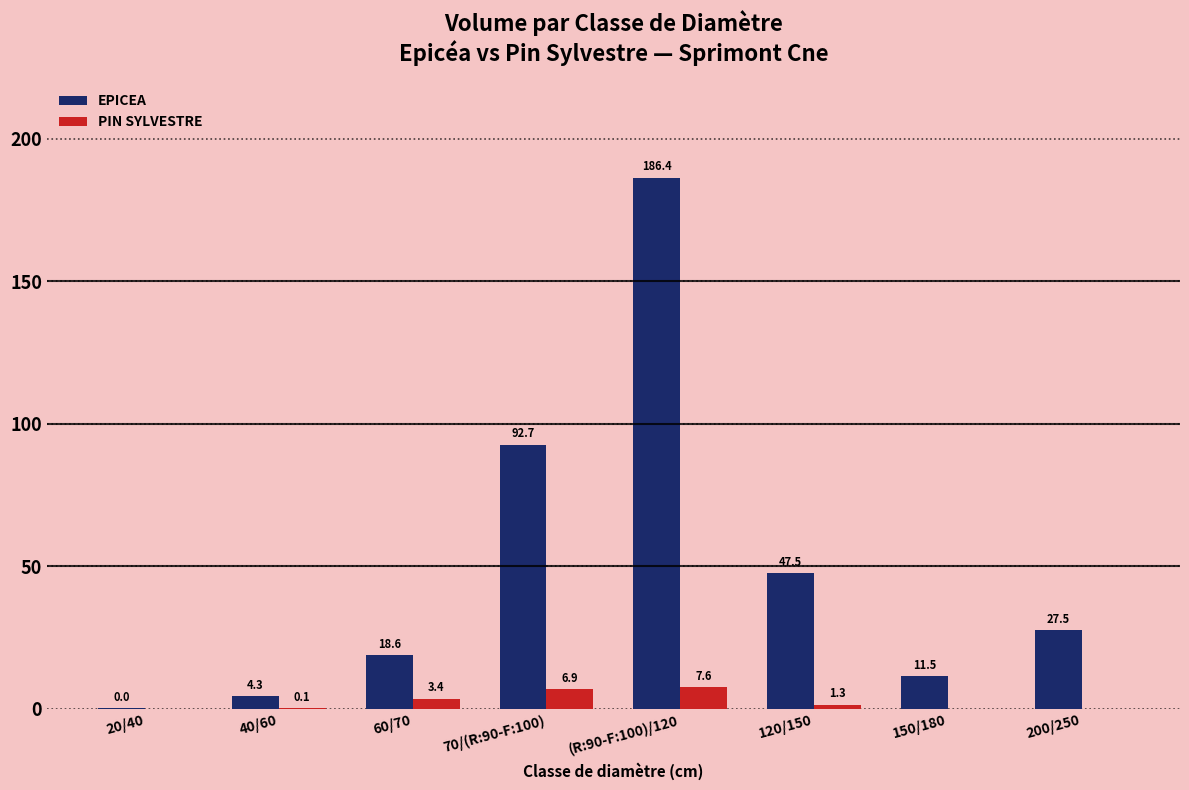

What is the maximum value for EPICEA?

186.4